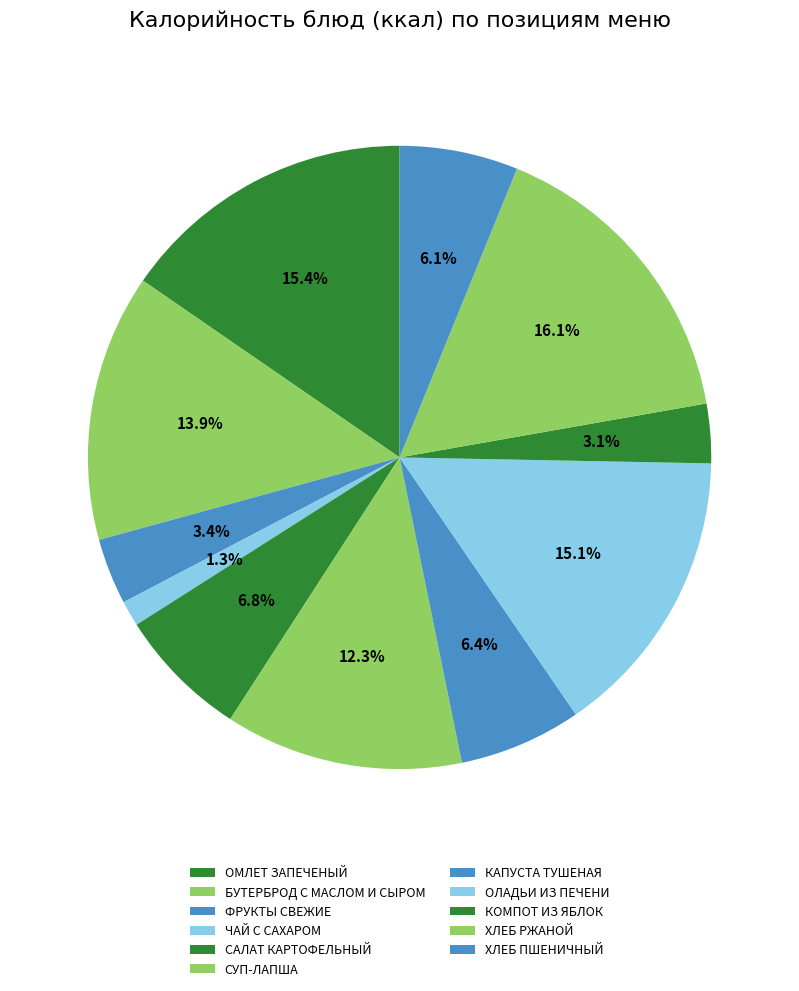

How many segments does this pie chart have?

11